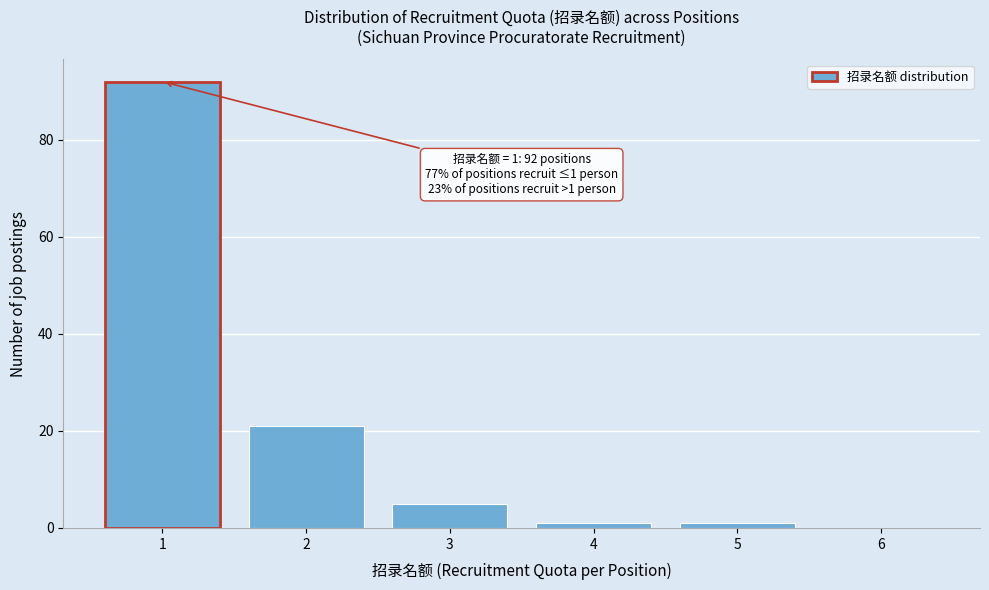

Which range on the x-axis has the tallest bar?

0.5 to 1.5